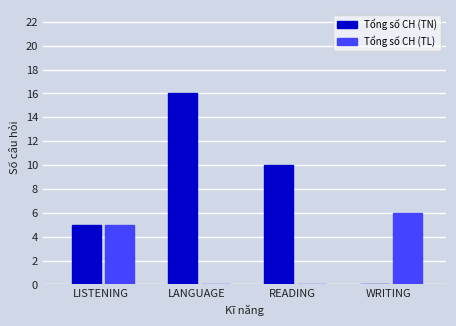

Reading left to right, transcribe all the data shown in this chart.

Tổng số CH (TN): LISTENING=5	LANGUAGE=16	READING=10	WRITING=0
Tổng số CH (TL): LISTENING=5	LANGUAGE=0	READING=0	WRITING=6